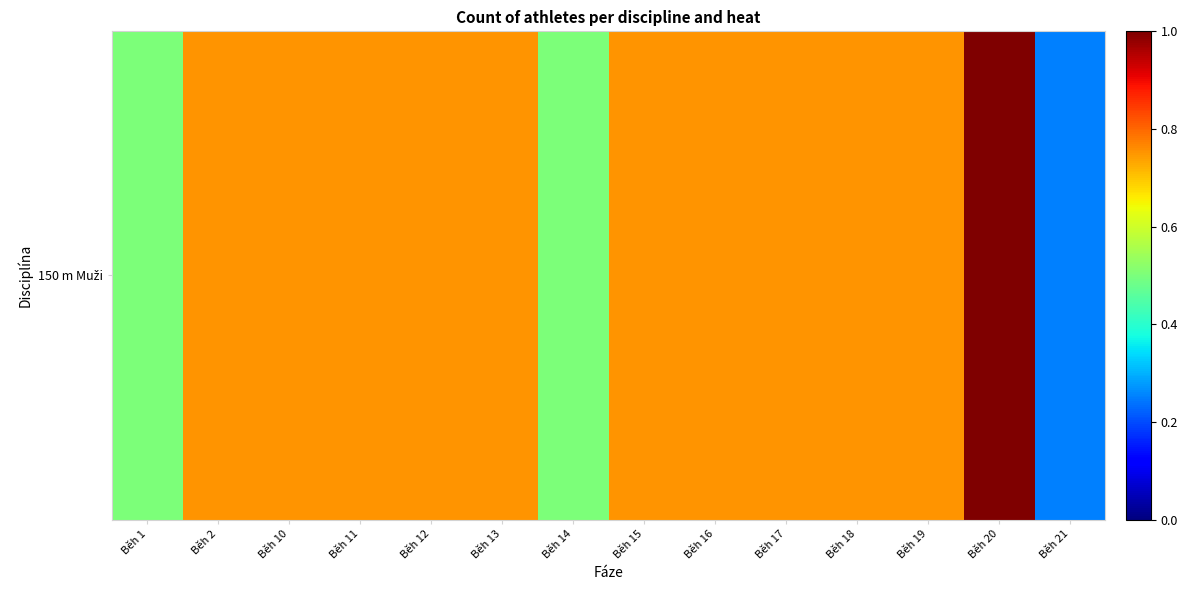

The chart shows a value of 0.8 at Běh 10. True or false?

True